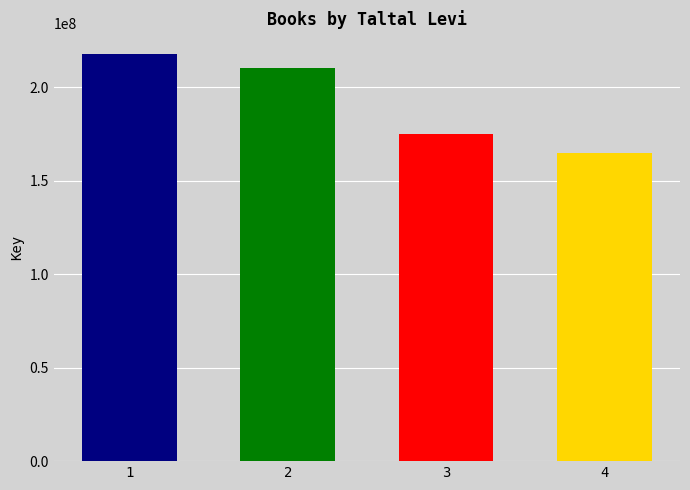

What is the sum of all values?

768504943